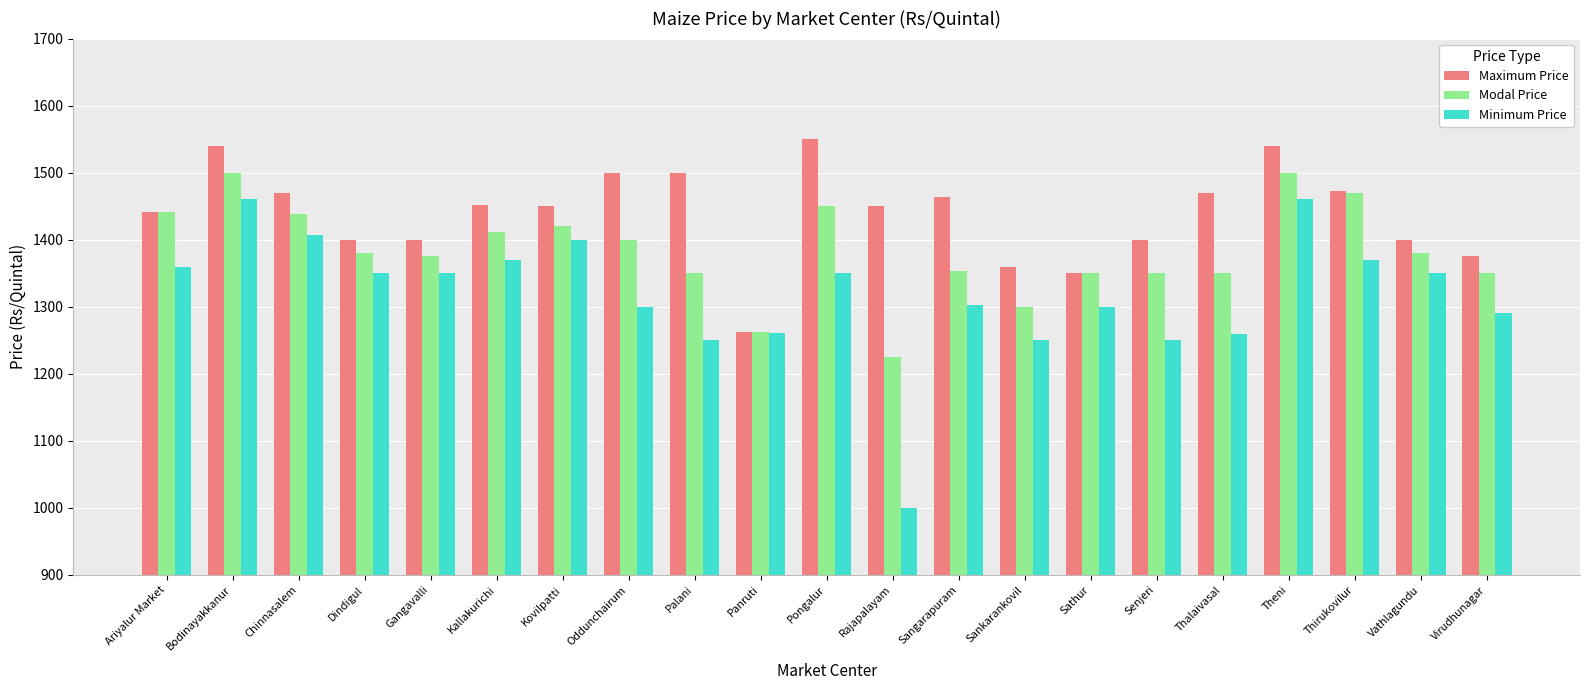

What is the total value across all series at Rajapalayam?

3675